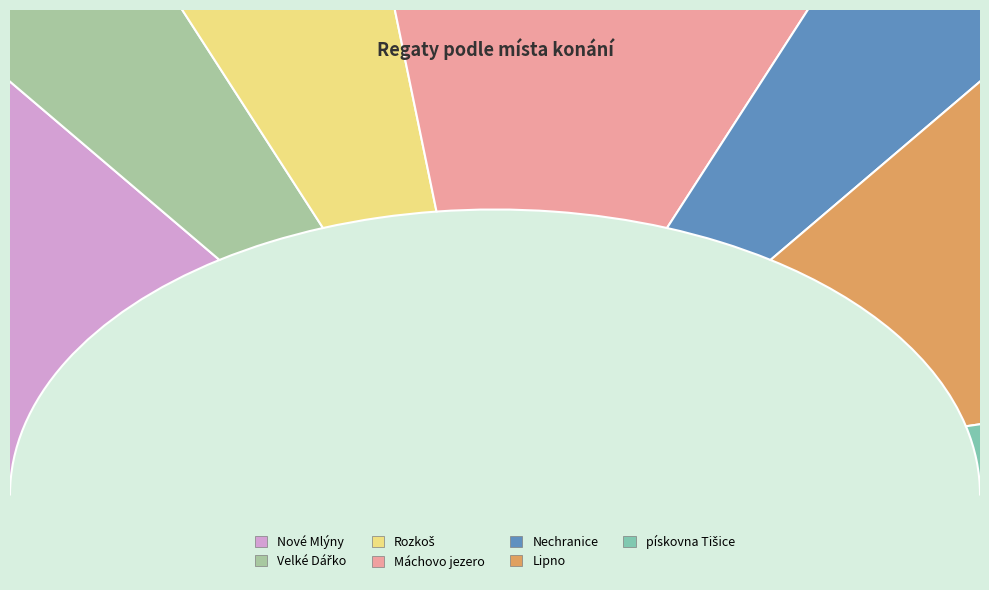

Between Máchovo jezero and Nové Mlýny, which is larger?

Nové Mlýny